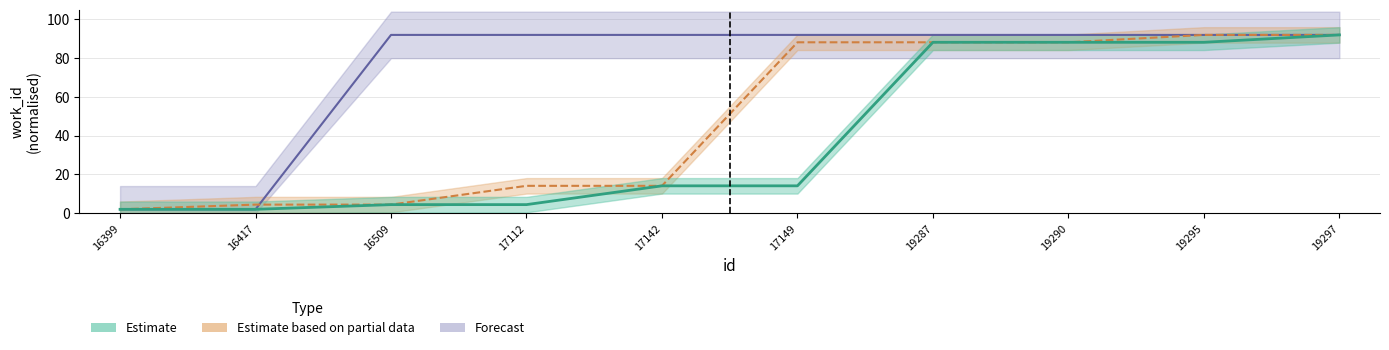

Which series has the largest range (max minus min)?

Estimate